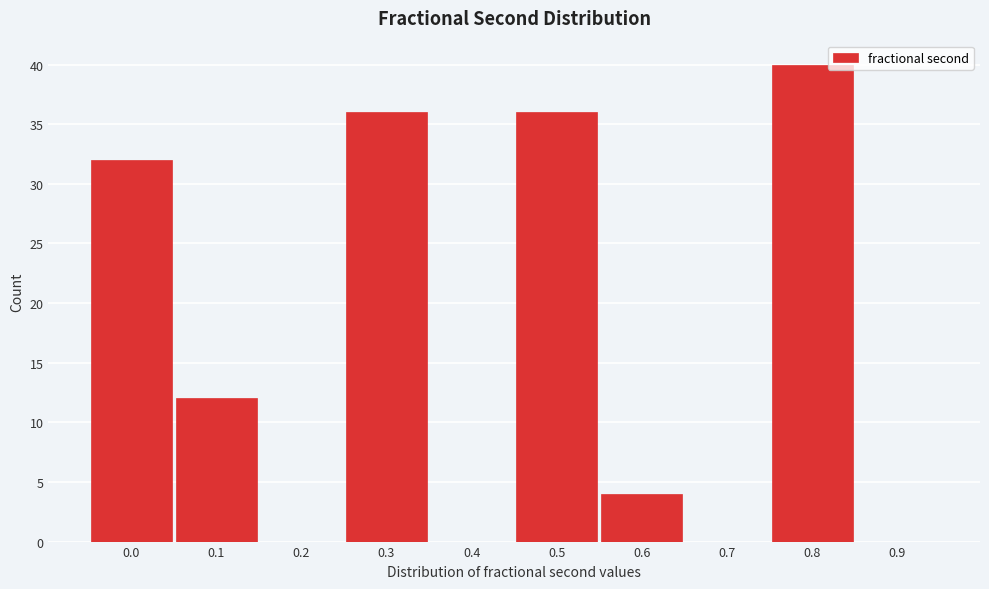

Reading right to left, what are all the values shown in this chart?

0.9=0	0.8=40	0.7=0	0.6=4	0.5=36	0.4=0	0.3=36	0.2=0	0.1=12	0.0=32